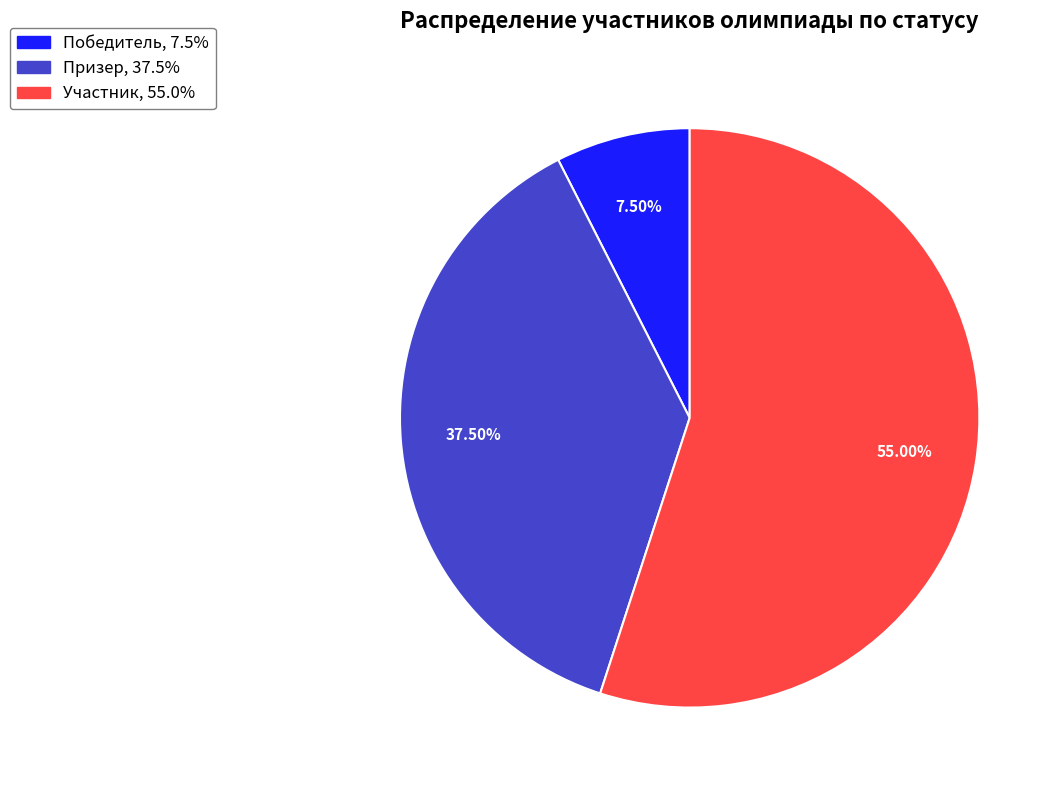

Rank the categories by value from highest to lowest.

Участник, Призер, Победитель